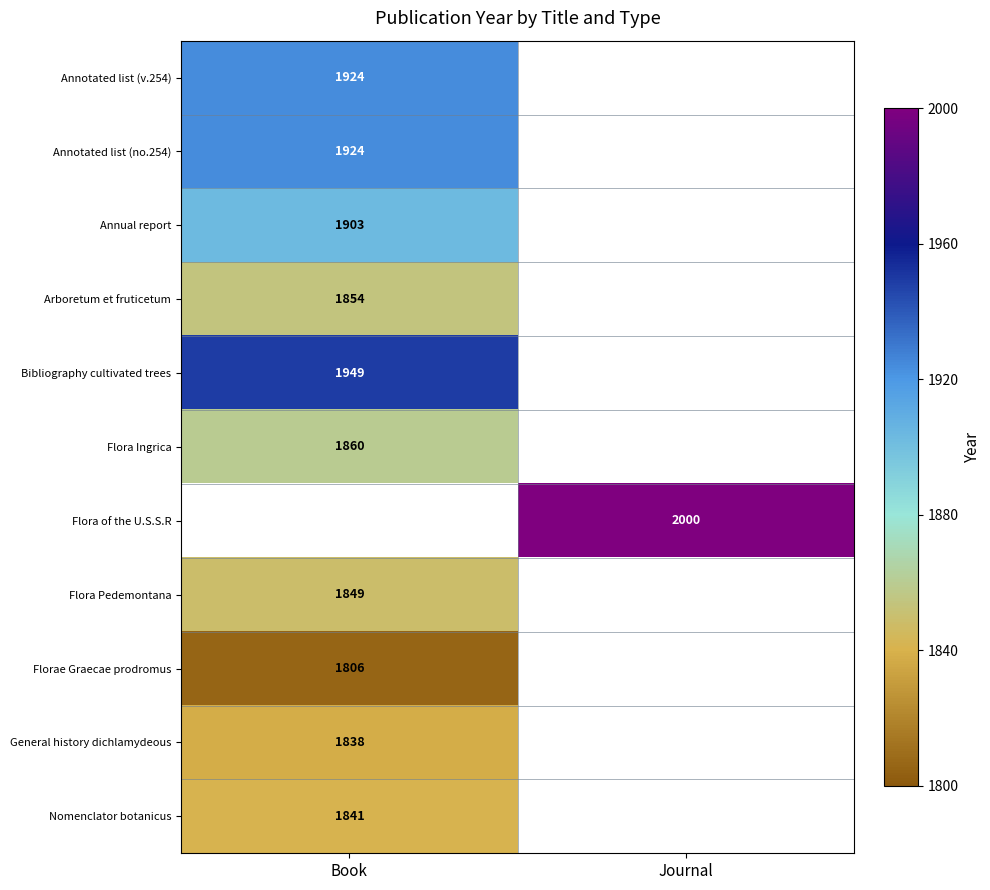

Is it true that Arboretum et fruticetum equals 1854 at Book?

True